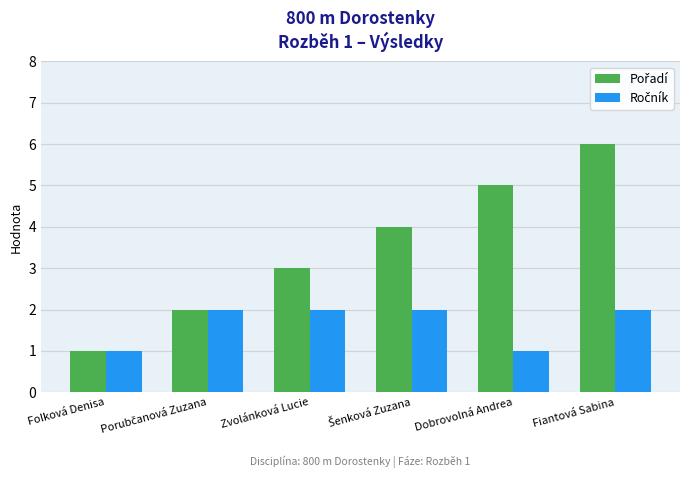

At which category is the sum across all series the highest?

Fiantová Sabina